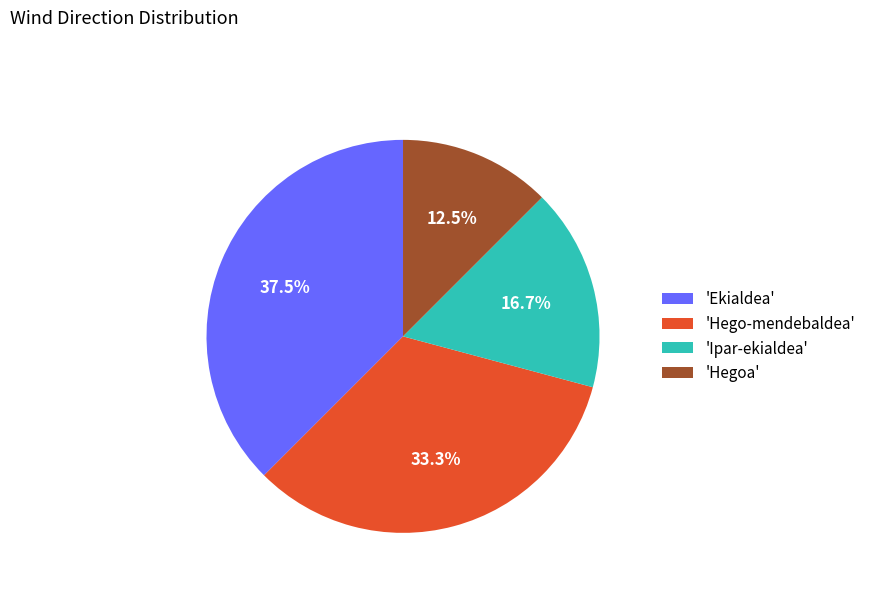

Count the number of slices in the pie.

4